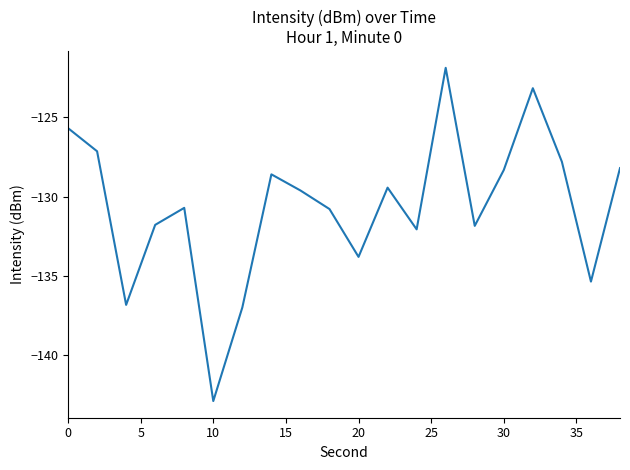

How many lines are shown in the chart?

1